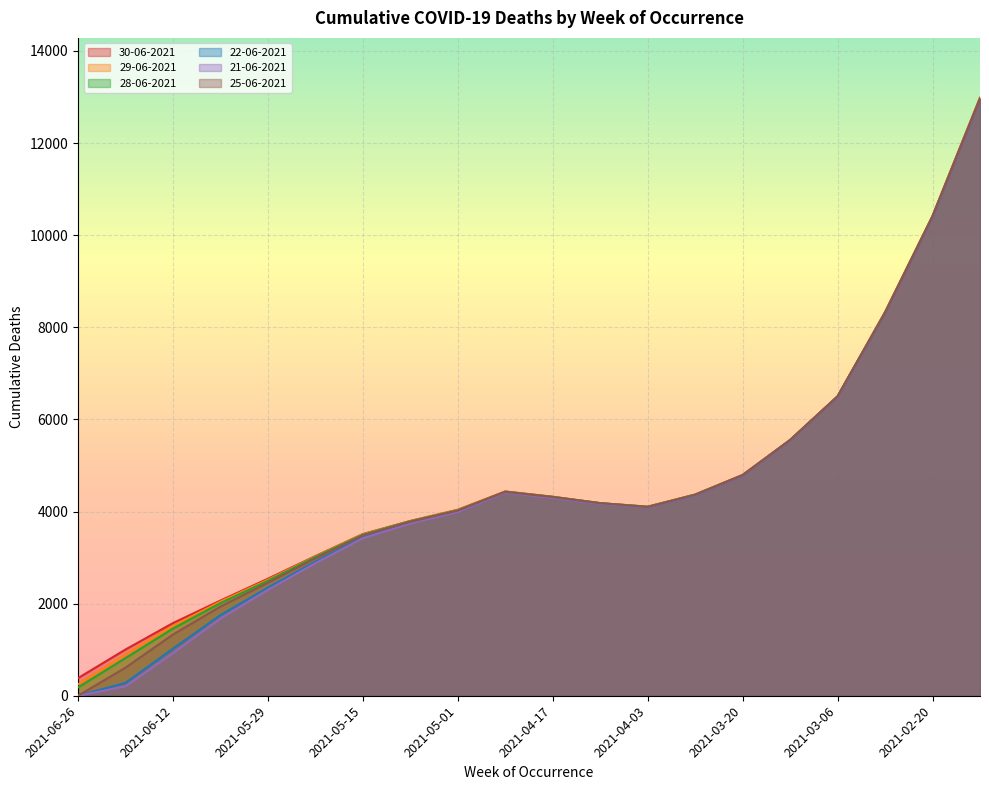

How many lines are shown in the chart?

6